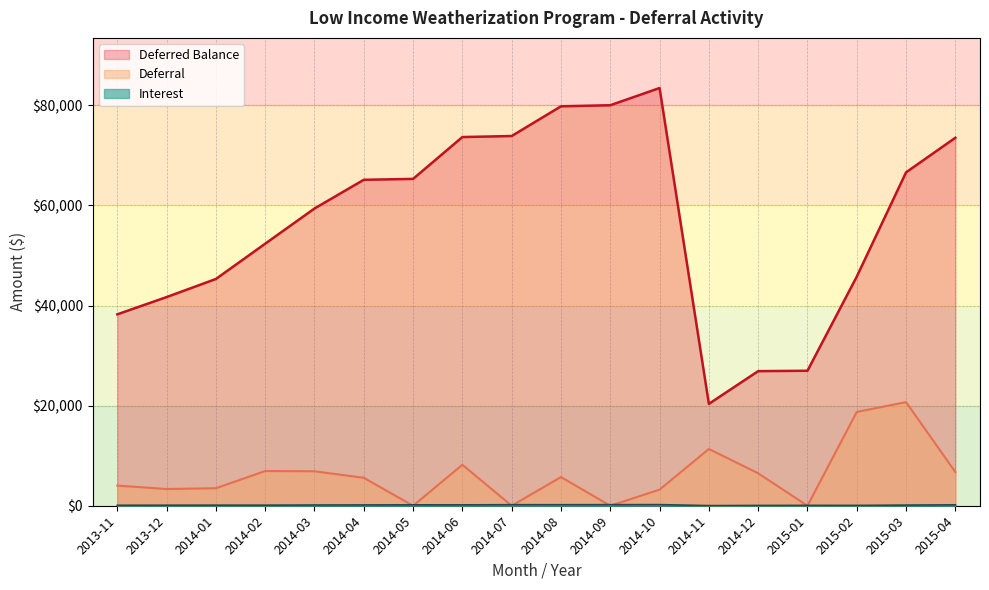

How many lines are shown in the chart?

3